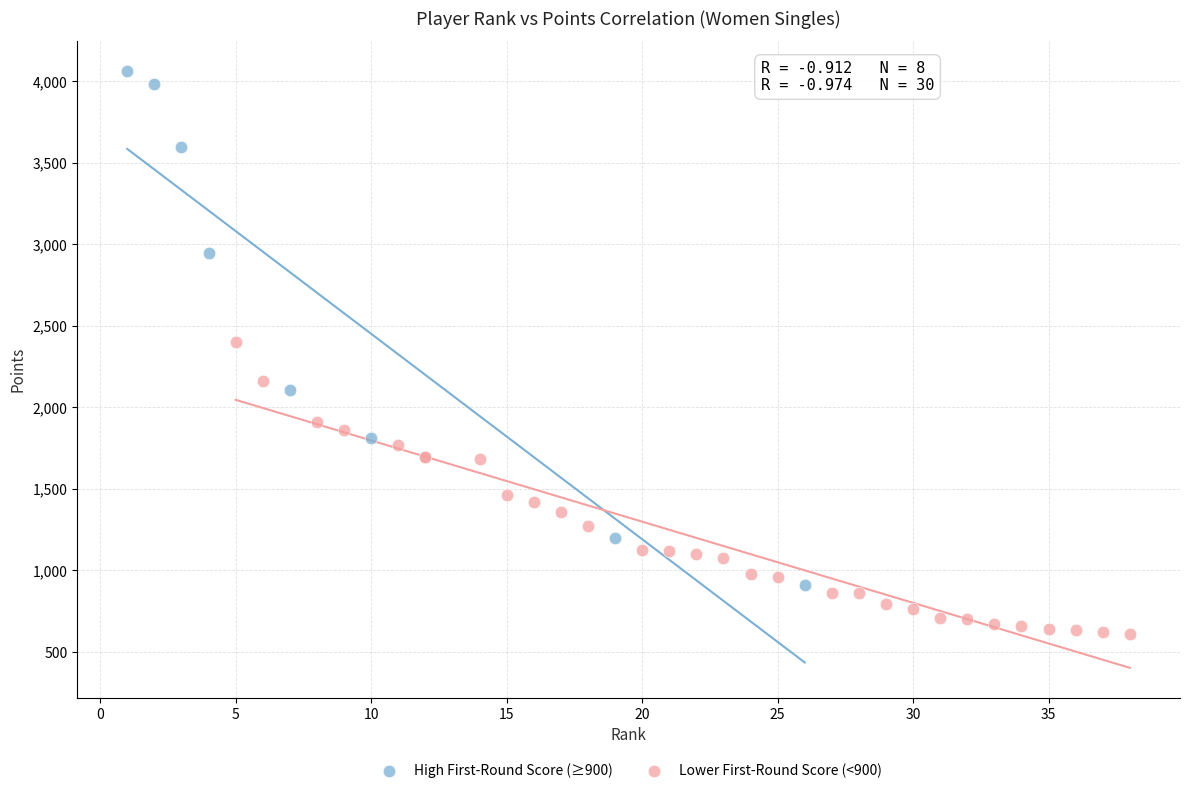

Which series contains the highest Y value?

High First-Round Score (≥900)